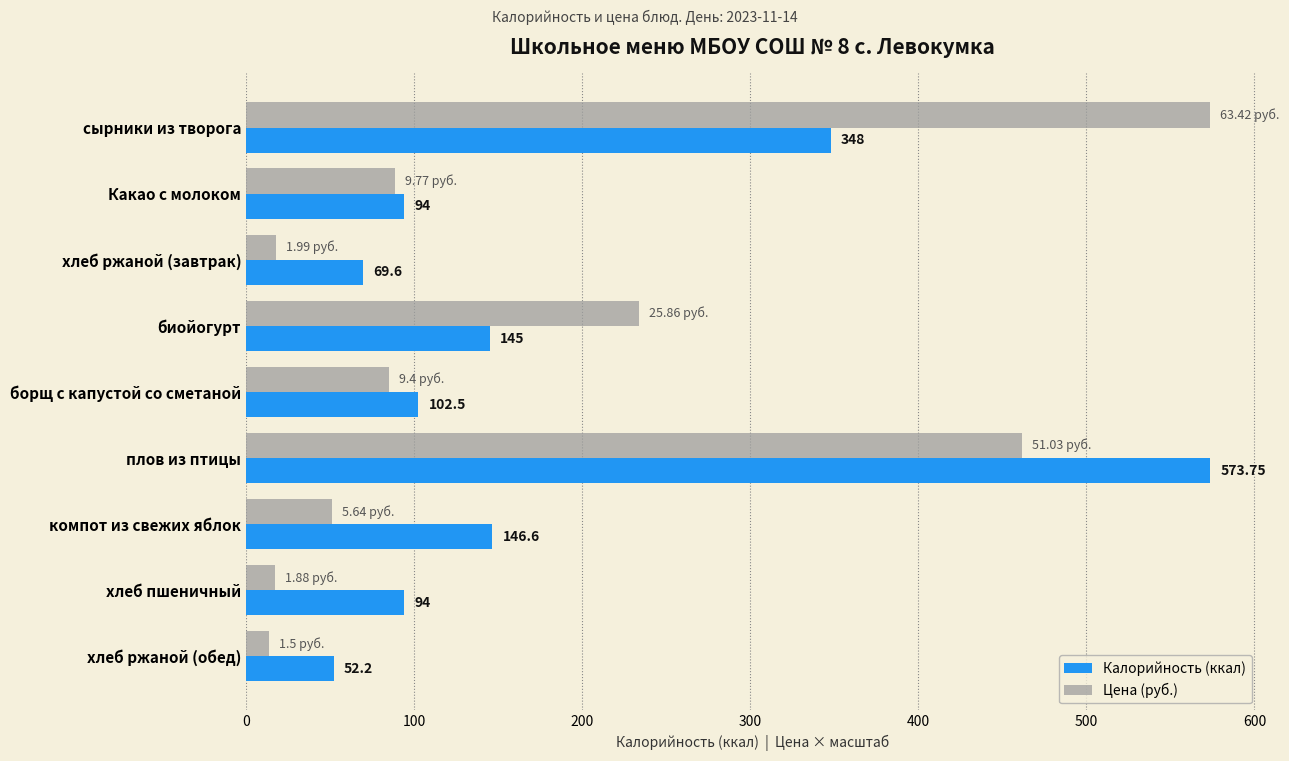

Rank the series at сырники из творога from lowest to highest value.

Калорийность (ккал), Цена (руб.)